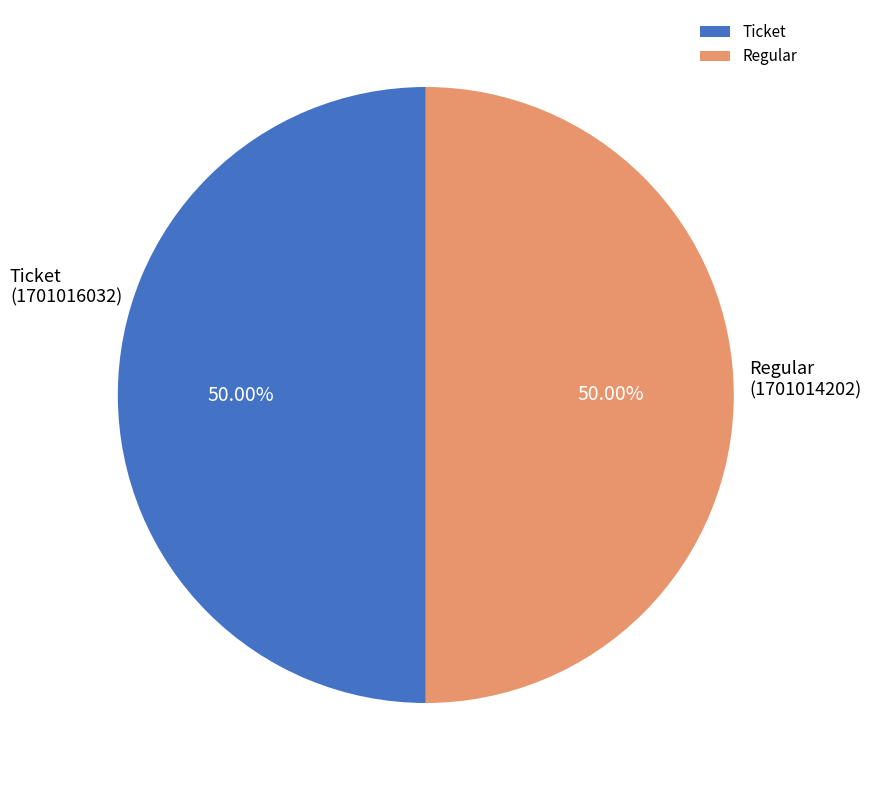

Approximately how many times larger is the value at Regular compared to Ticket?

1.0